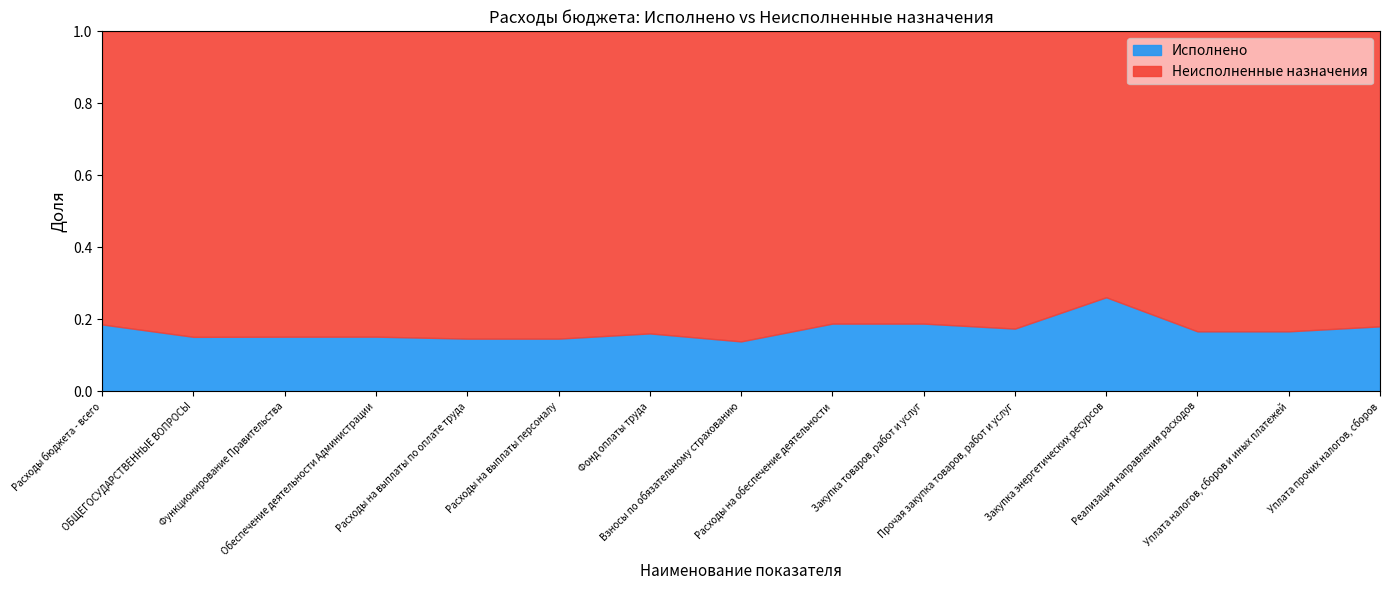

Which series has the widest spread of values?

Неисполненные назначения